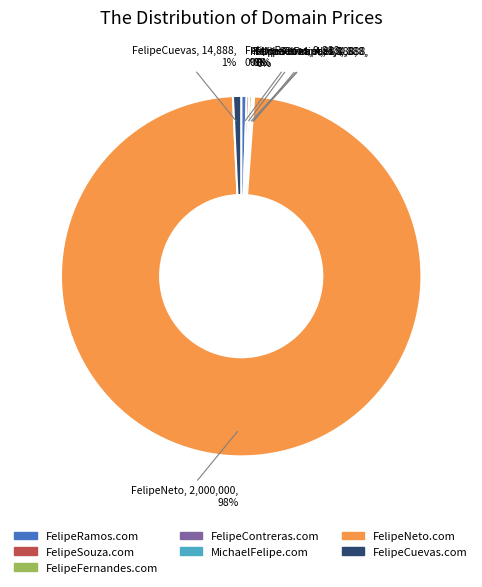

What is the largest slice in the pie chart?

FelipeNeto.com